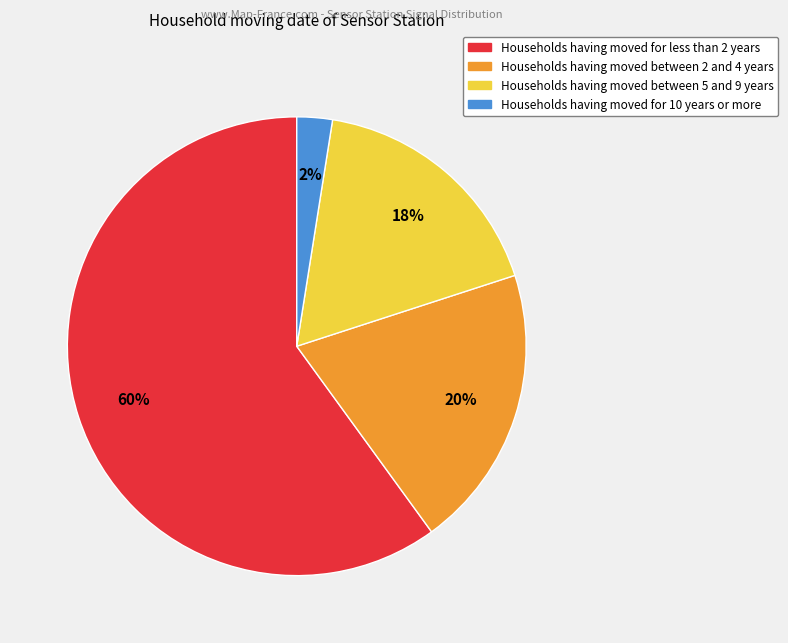

Rank the categories by value from lowest to highest.

Households having moved for 10 years or more, Households having moved between 5 and 9 years, Households having moved between 2 and 4 years, Households having moved for less than 2 years